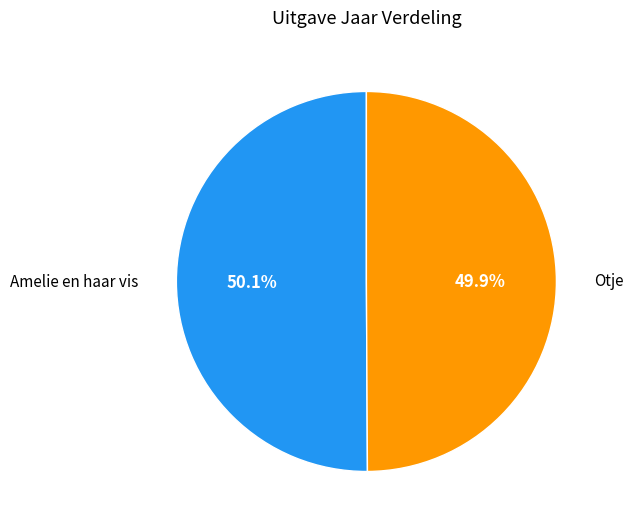

Approximately how many times larger is the value at Otje compared to Amelie en haar vis?

1.0